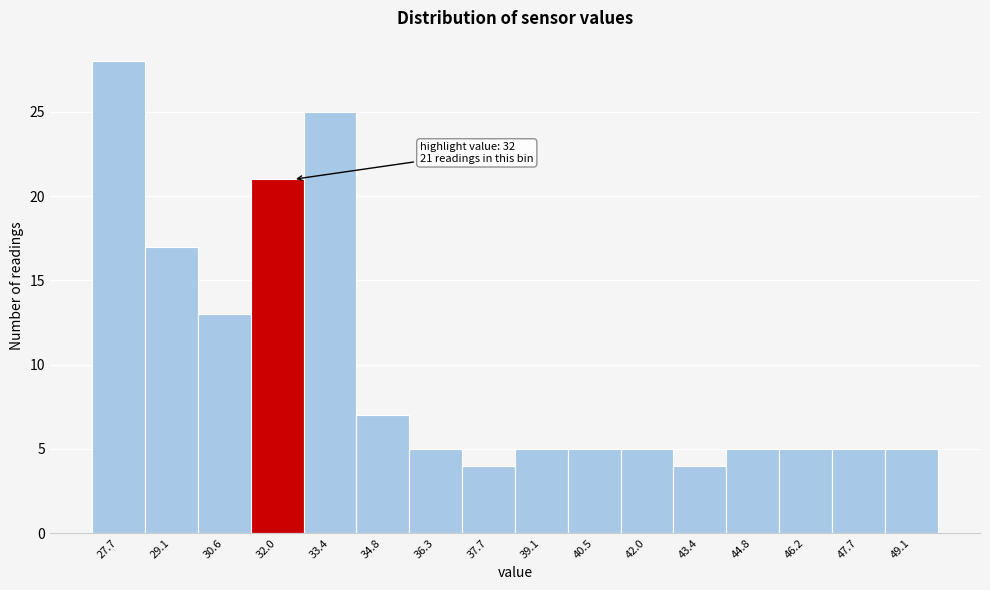

Which range on the x-axis has the tallest bar?

27.0 to 28.4